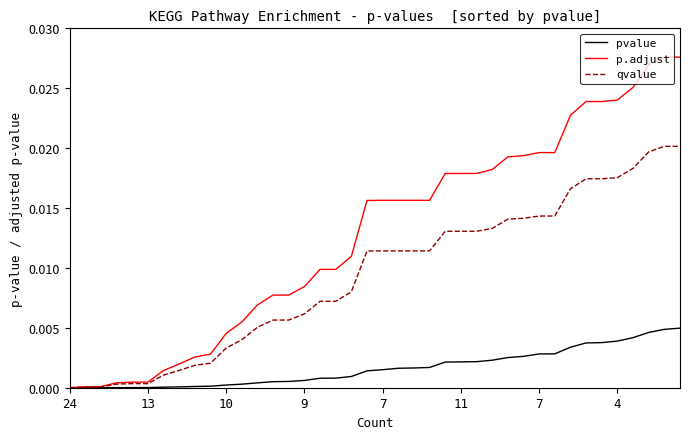

List the series in order of their overall mean, lowest first.

pvalue, qvalue, p.adjust